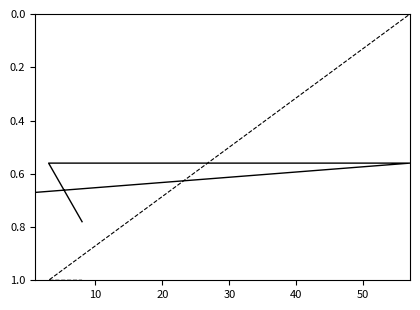

True or false: metric.followers and metric.reuses intersect in this chart.

False